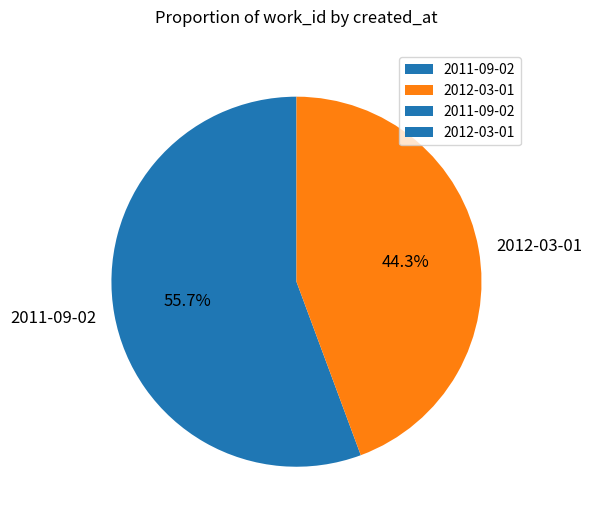

Which slice represents more than half of the pie?

2011-09-02